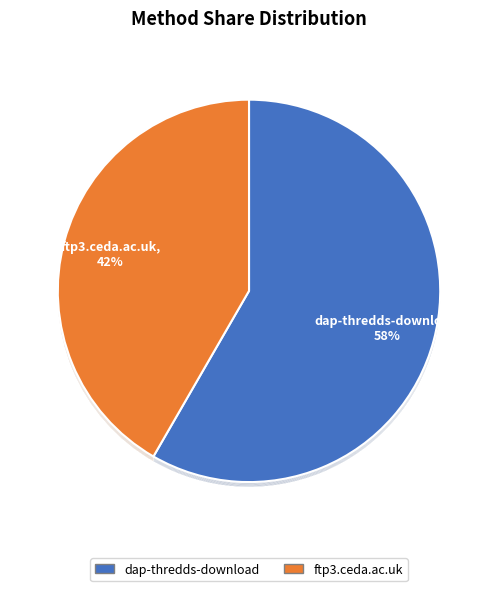

What portion of the pie excludes ftp3.ceda.ac.uk?

58.3%